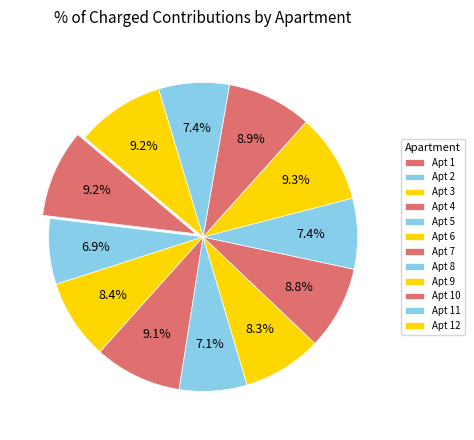

How many segments does this pie chart have?

12